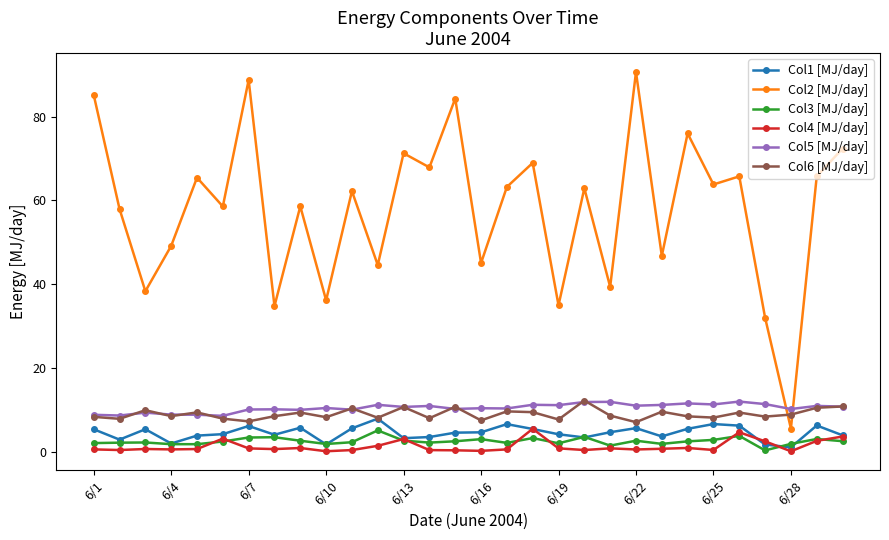

How many times do Col5 [MJ/day] and Col2 [MJ/day] cross each other?

2